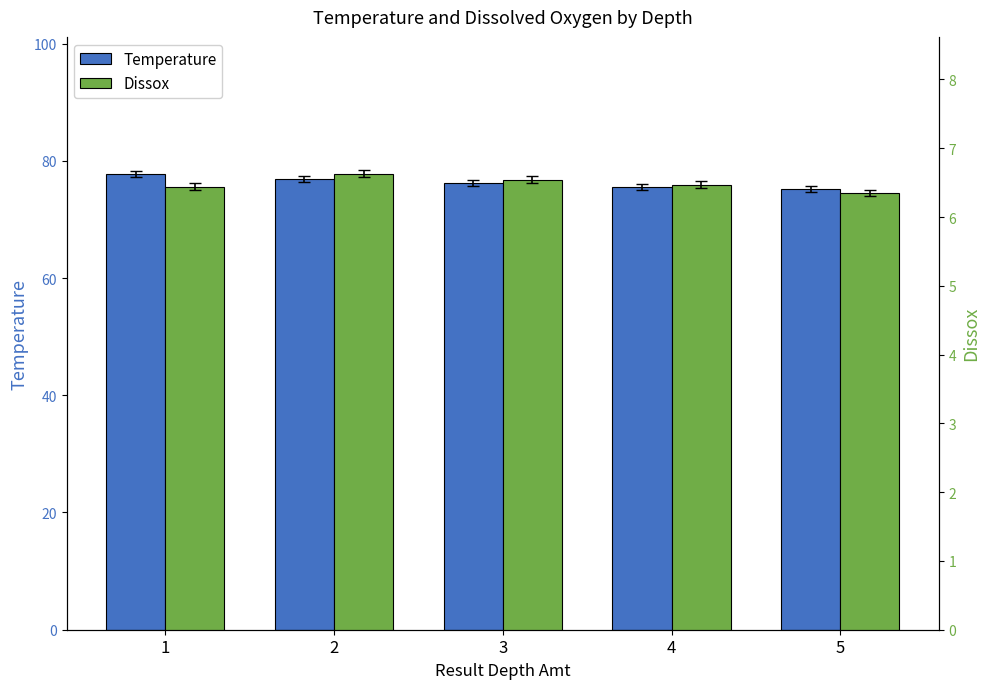

What is the approximate value of Dissox at 3?

6.5